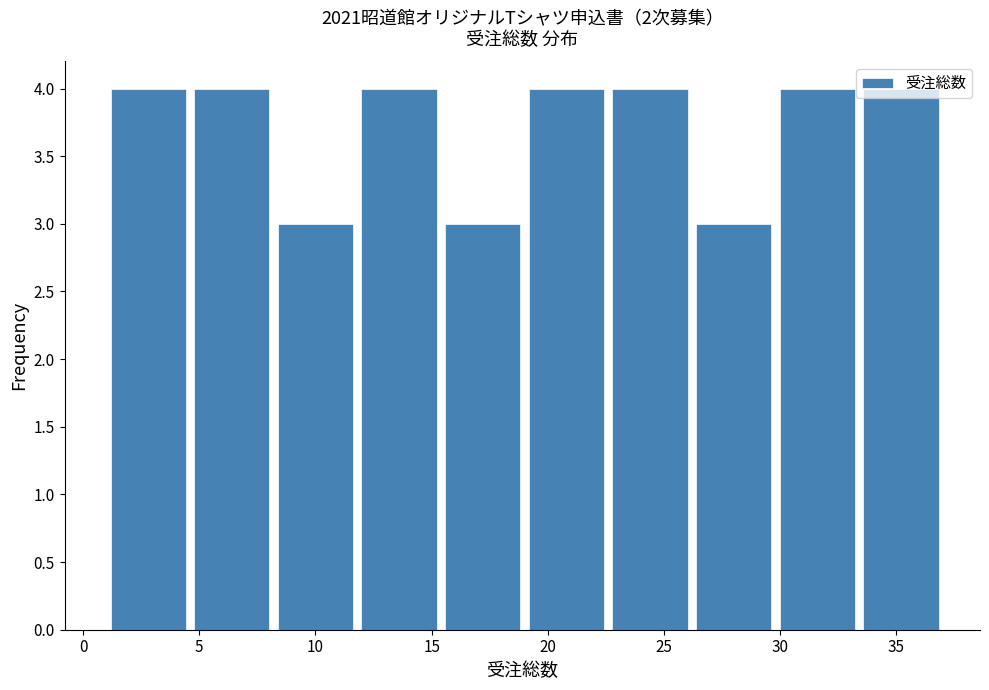

Reading left to right, transcribe this chart: for each bar, give the range it covers on the x-axis and its height. Neither the bar edges nor the heights are printed on the chart, so give them approximately, as read against the axes.

1.0 to 4.6: 4
4.6 to 8.2: 4
8.2 to 11.8: 3
11.8 to 15.4: 4
15.4 to 19.0: 3
19.0 to 22.6: 4
22.6 to 26.2: 4
26.2 to 29.8: 3
29.8 to 33.4: 4
33.4 to 37.0: 4